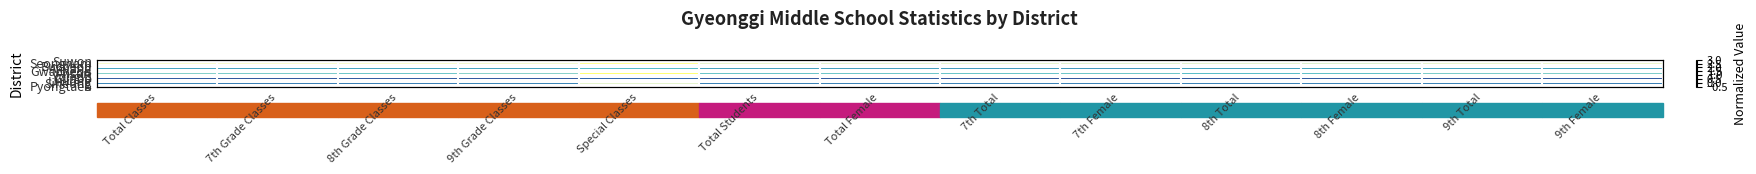

List the series in order of their peak value, lowest first.

Gwacheon, Uiwang, Gunpo, Anyang, Pyongtaek, Siheung, Bucheon, Seongnam, Yongin, Ansan, Suwon